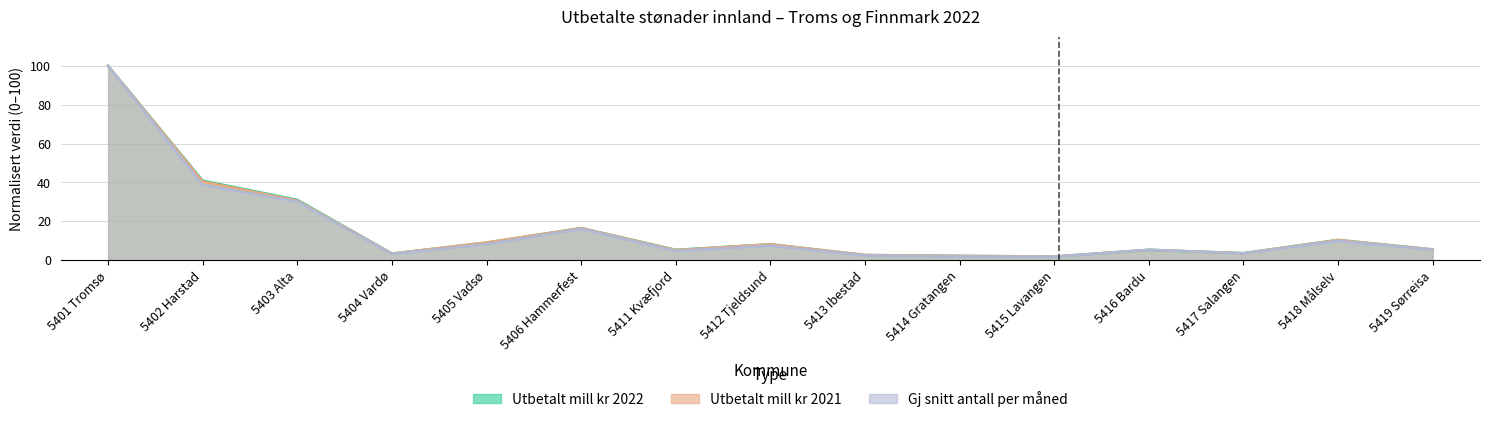

How many data points in Gj snitt antall personer per måned are less than 5?

6